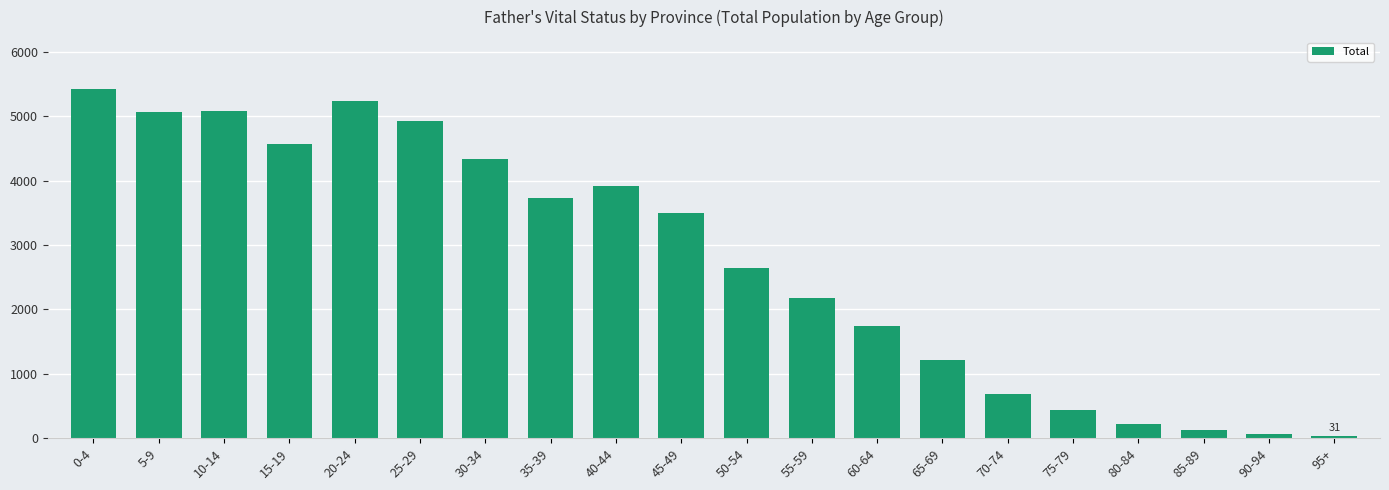

The chart shows a value of 6665 at 5-9. True or false?

False